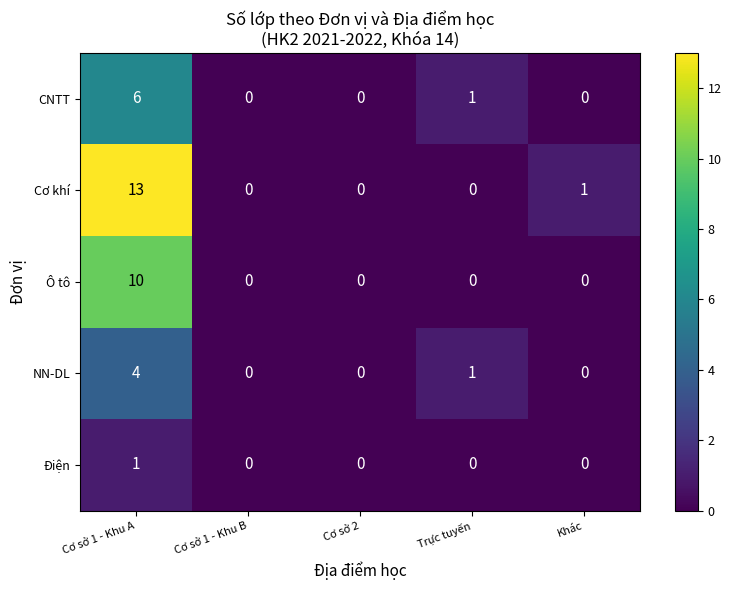

Rank the series at Cơ sở 1 - Khu A from lowest to highest value.

Điện, NN-DL, CNTT, Ô tô, Cơ khí